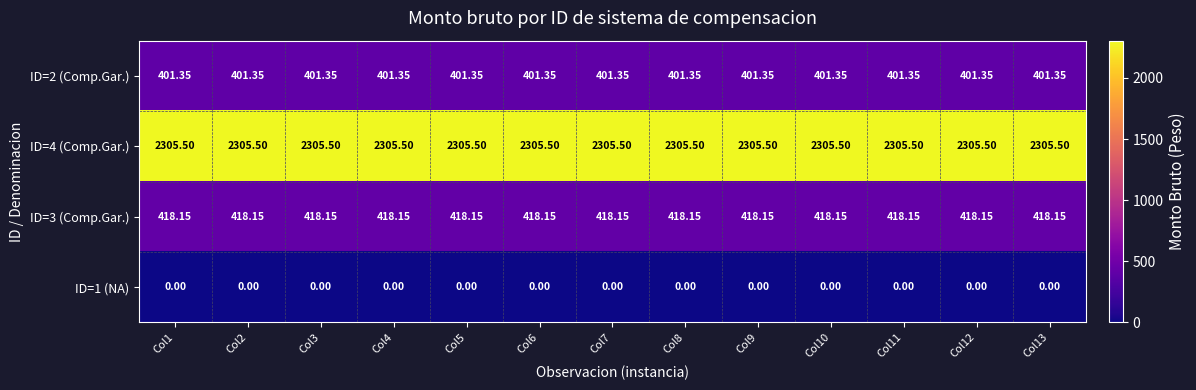

Is the value of ID=3 (Comp.Gar.) at Col11 greater than the value of ID=2 (Comp.Gar.) at Col11?

Yes